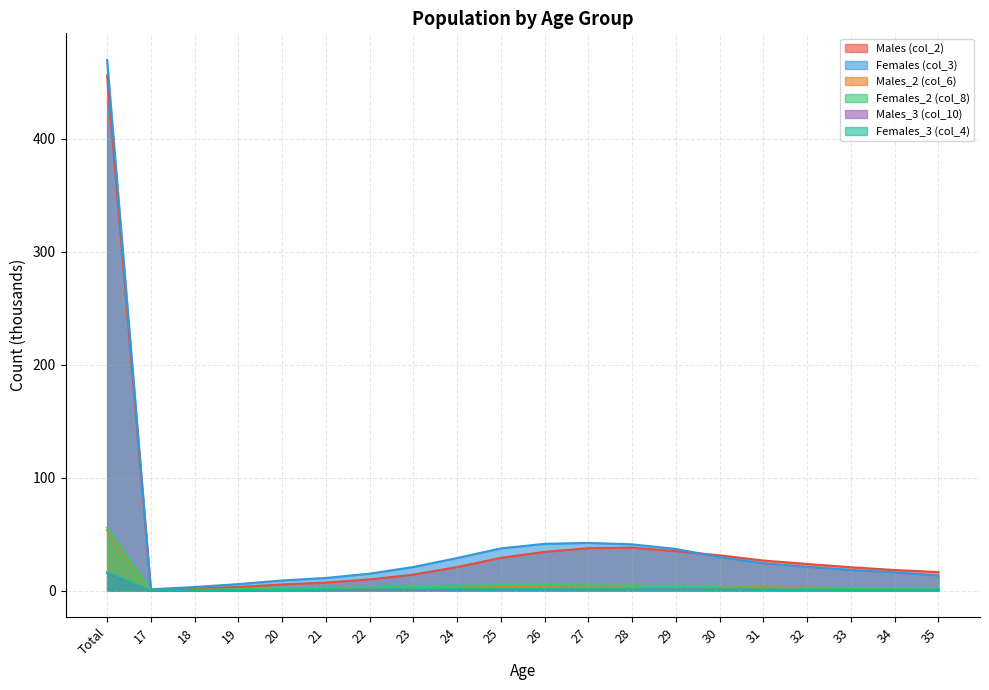

Is it true that Males_2 (col_6) equals 72.3 at Total?

False